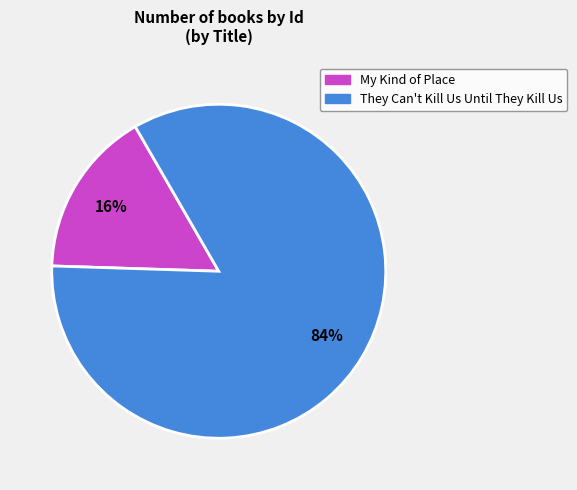

Rank the categories by value from highest to lowest.

They Can't Kill Us Until They Kill Us, My Kind of Place